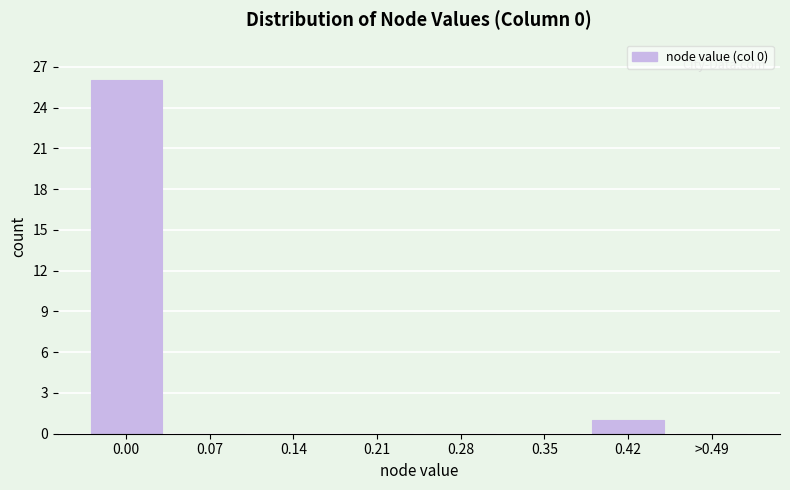

Reading right to left, list all the values displayed in this chart.

>0.49=0	0.42=1	0.35=0	0.28=0	0.21=0	0.14=0	0.07=0	0.00=26